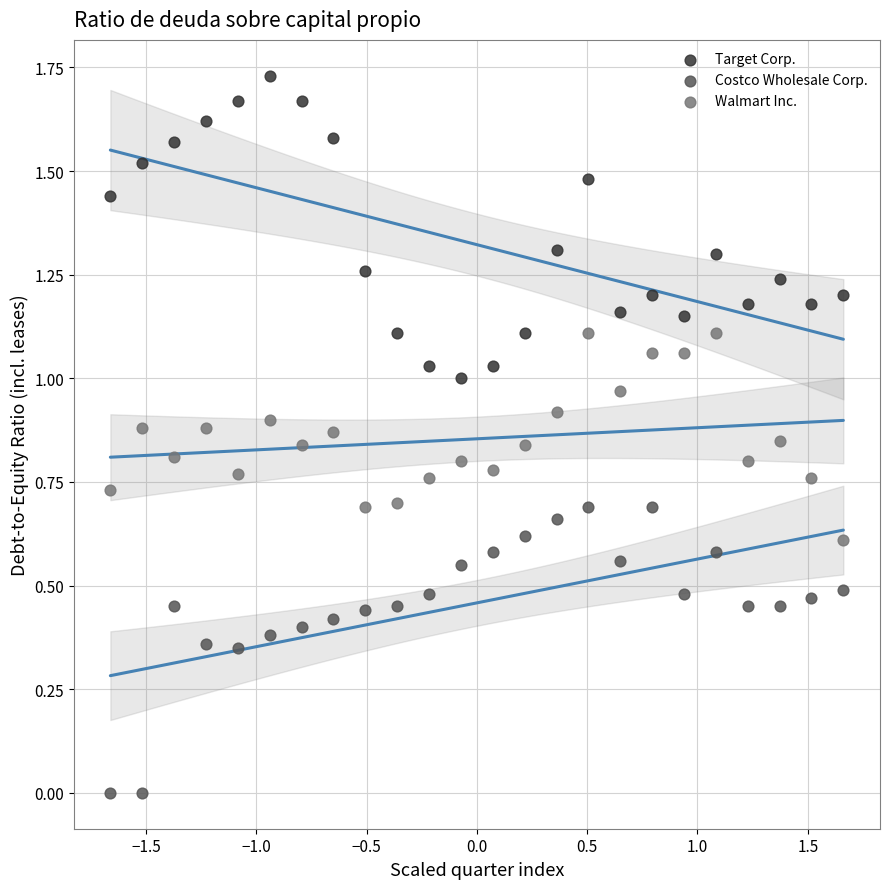

Which series contains the highest Y value?

Target Corp.